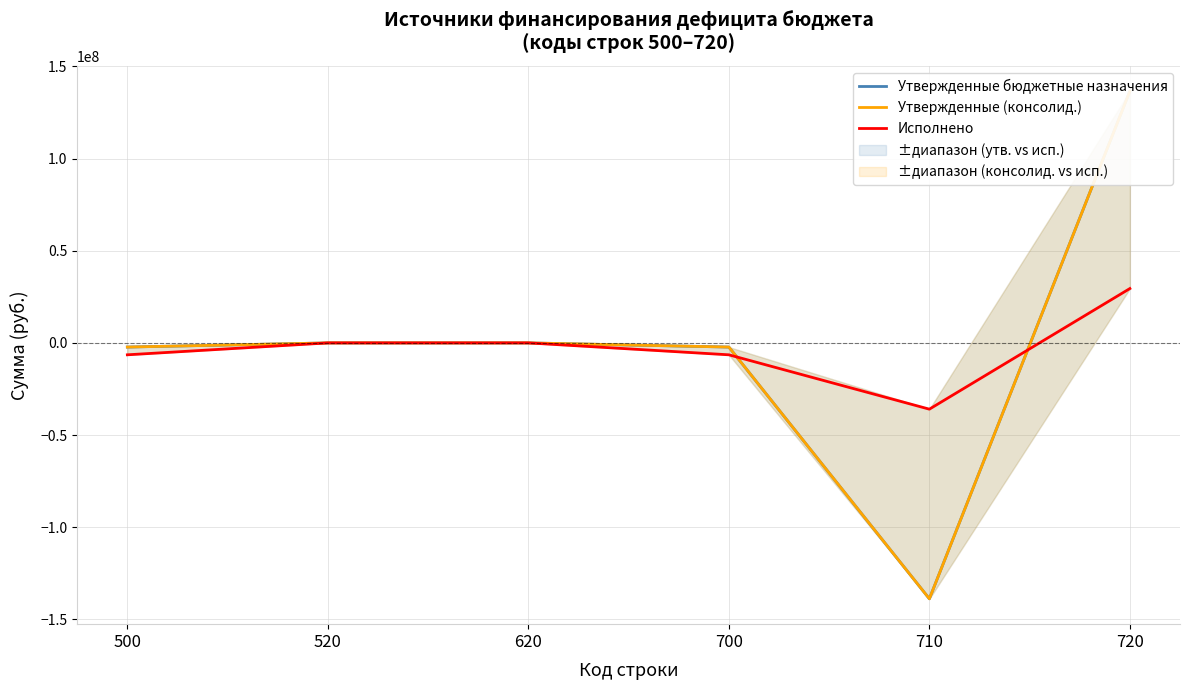

At which label does Исполнено reach its minimum?

710